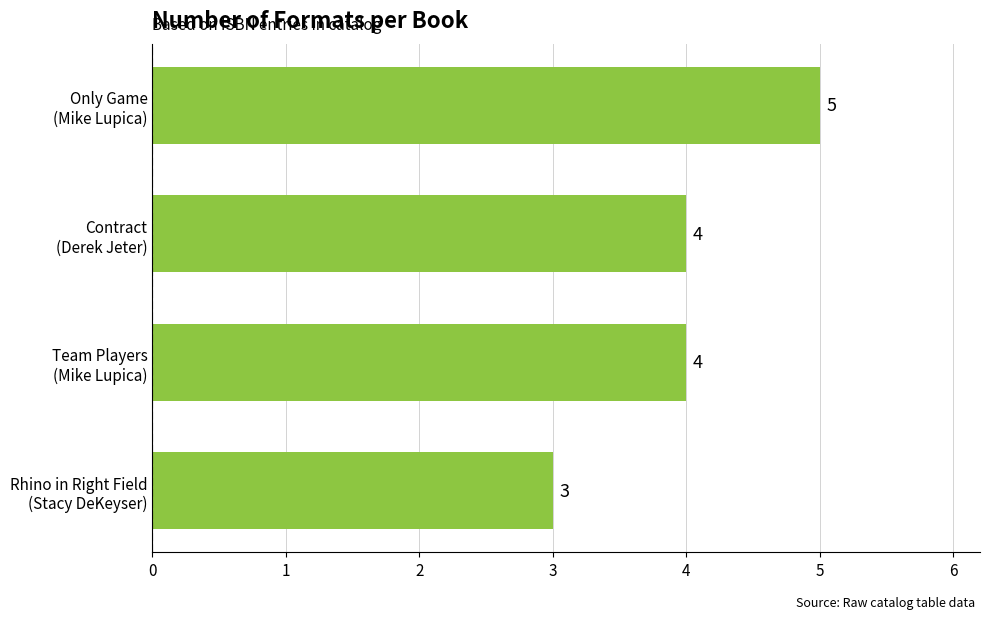

What is the average value?

4